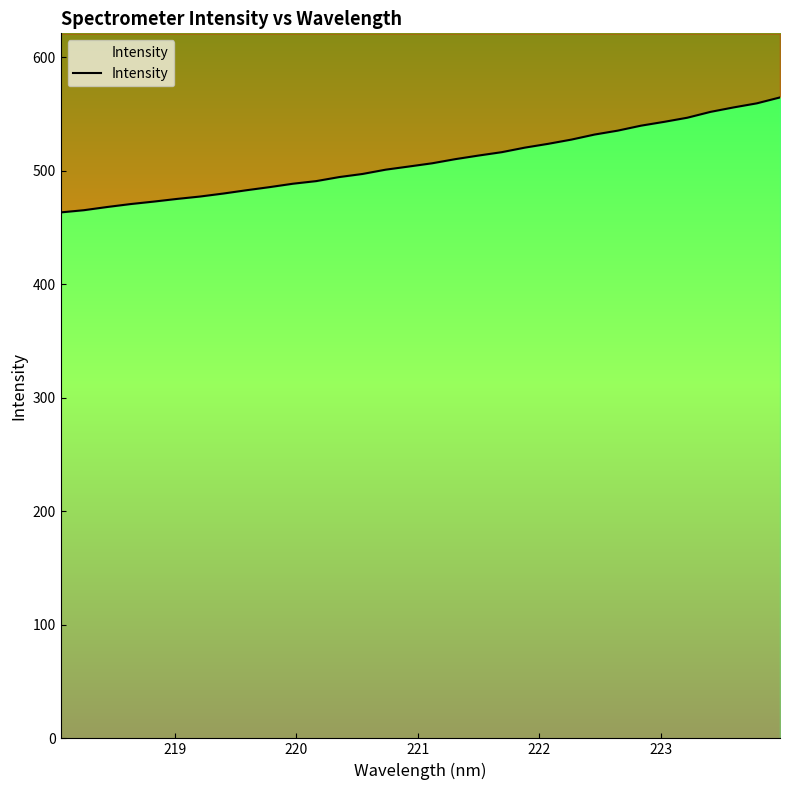

What is the value of the 14th point from the left?

497.2